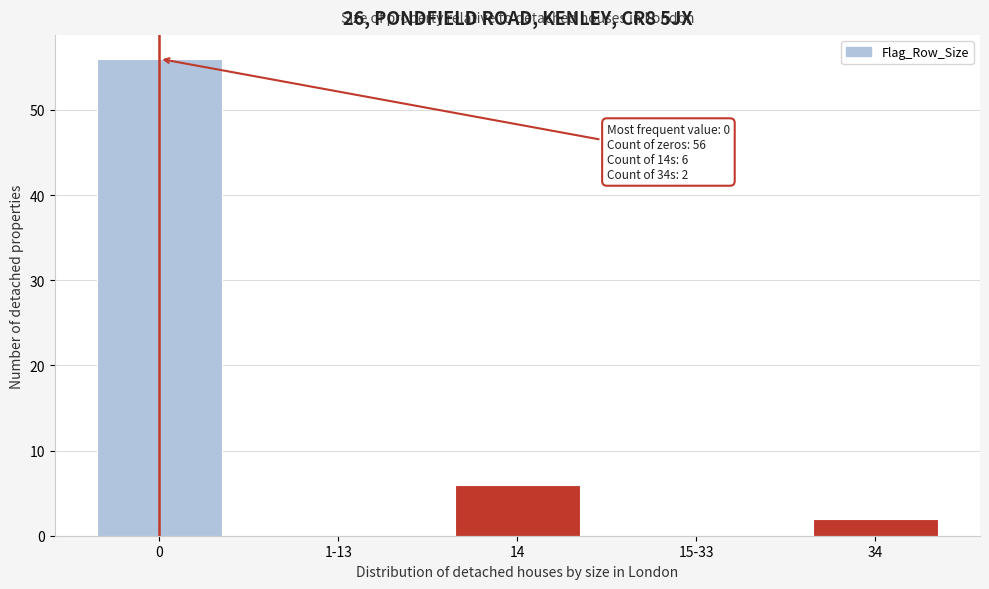

Reading left to right, what are all the values shown in this chart?

0=56	1-13=0	14=6	15-33=0	34=2